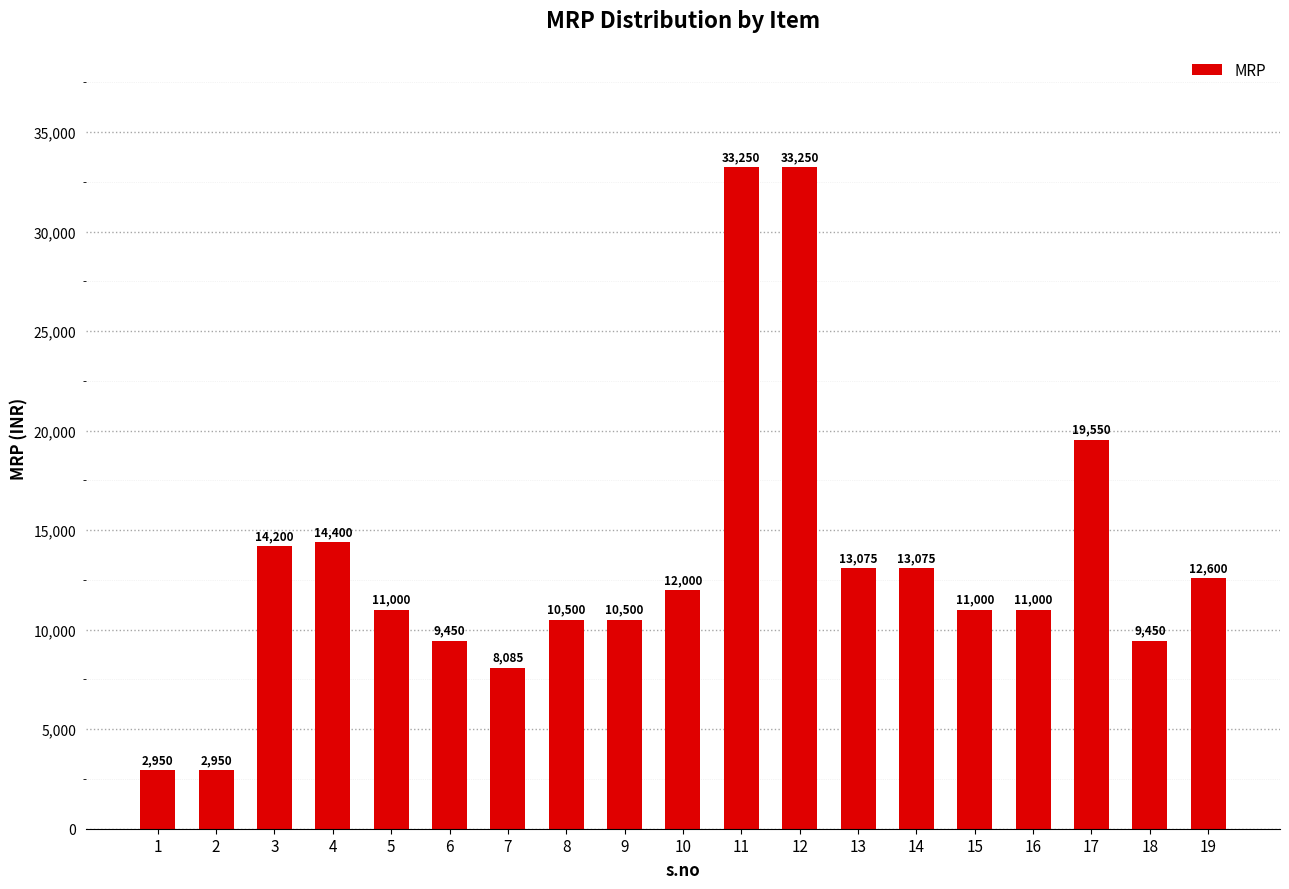

What is the difference between the second highest and minimum values?

30300